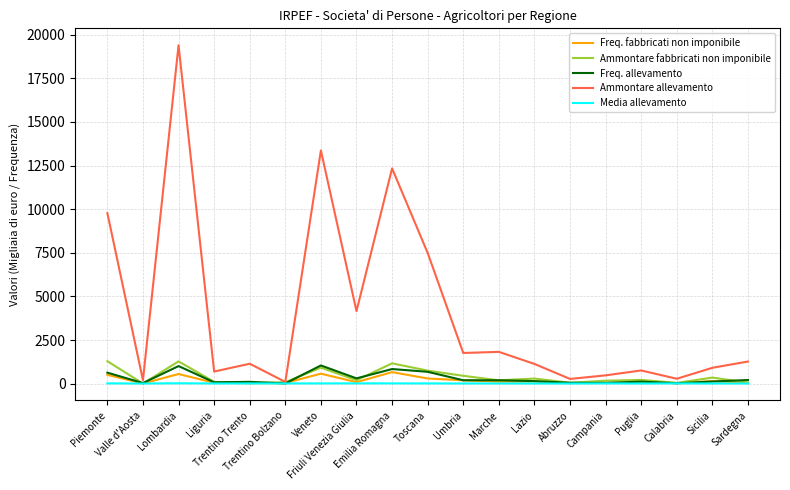

Which series has the widest spread of values?

Ammontare allevamento